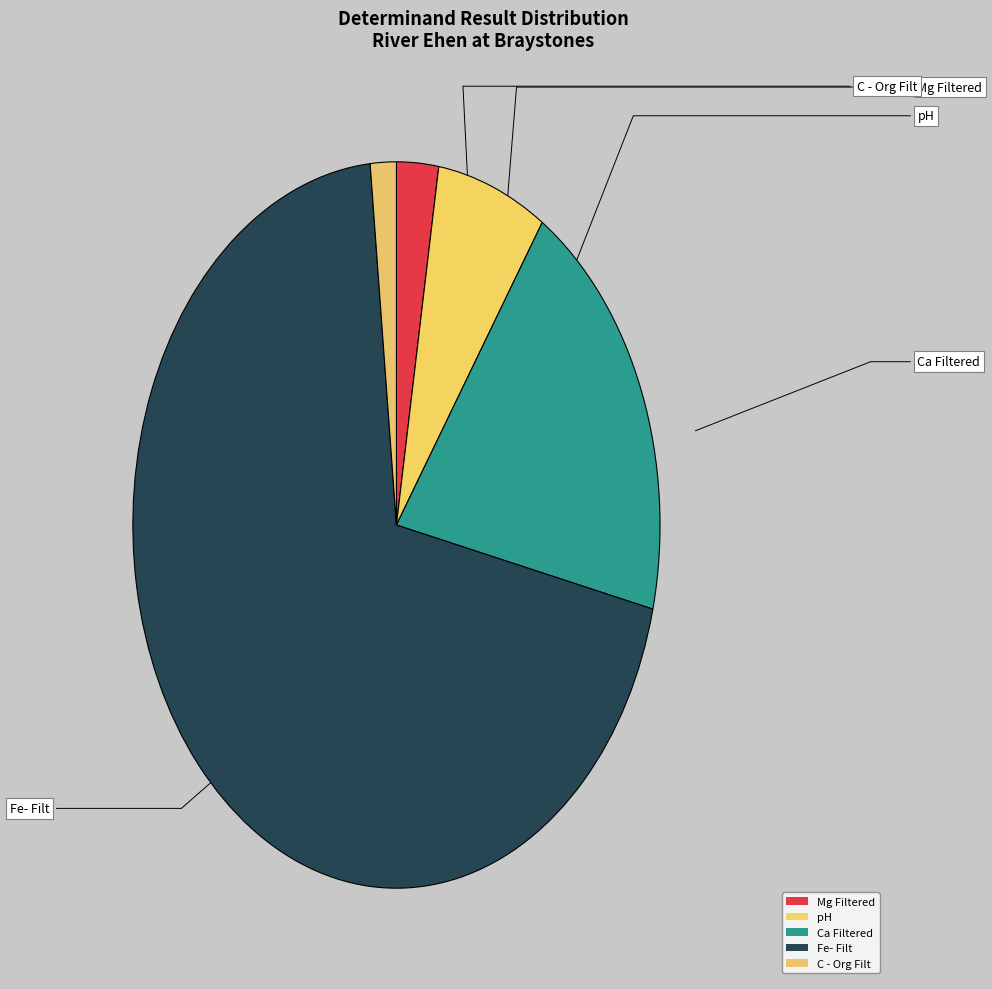

To the nearest percent, what is the difference between the Mg Filtered and Fe- Filt slice percentages?

67%